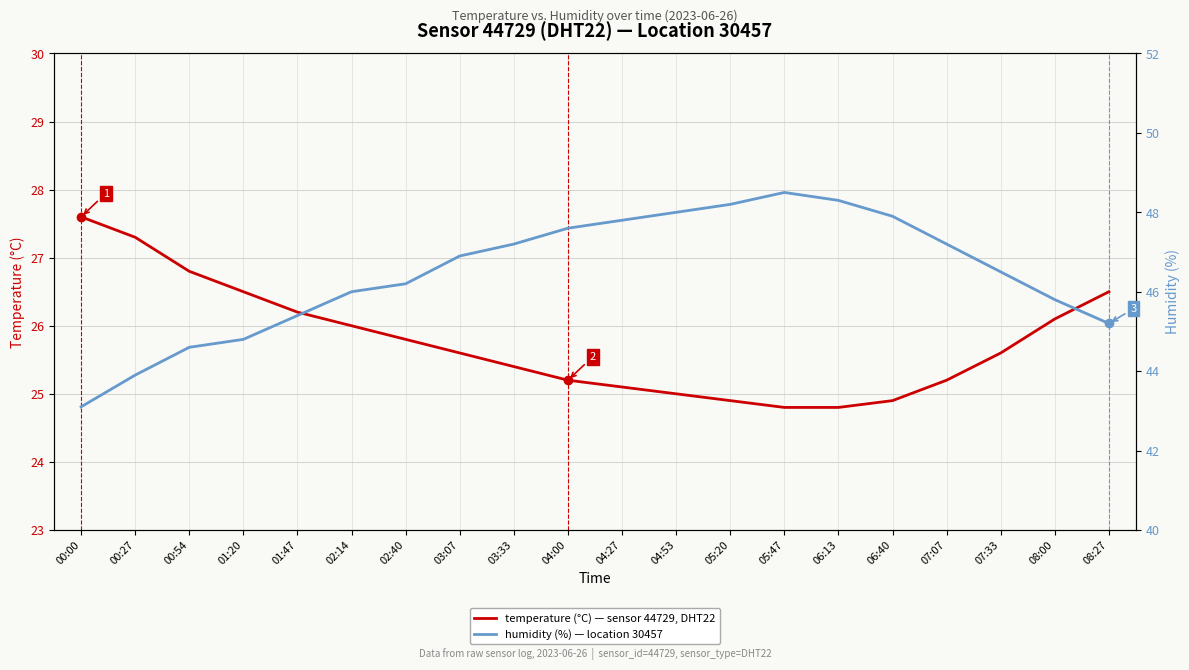

Is it true that humidity equals 44.6 at 00:54?

True